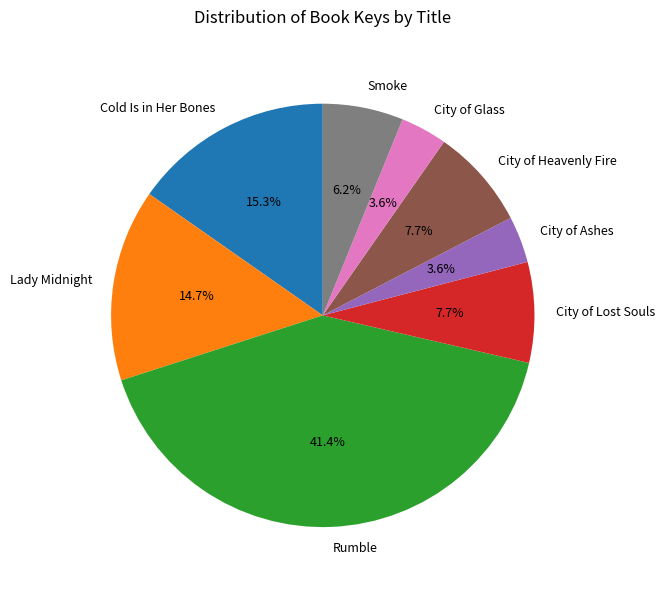

What percentage is the Rumble slice, to the nearest percent?

41%